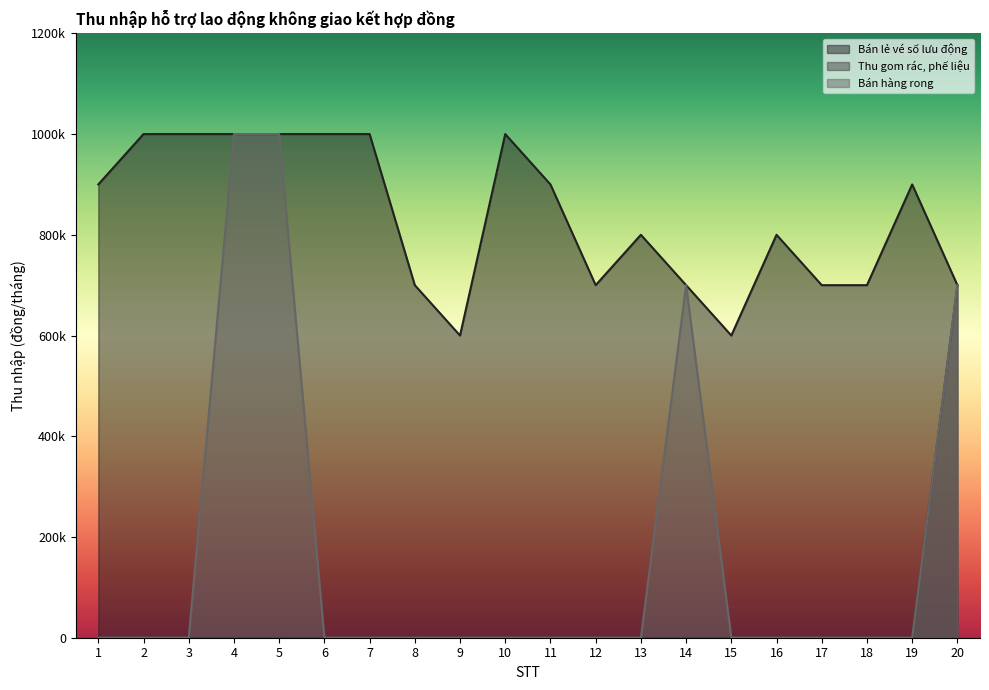

What is the difference between the highest and lowest values at 15?

600000